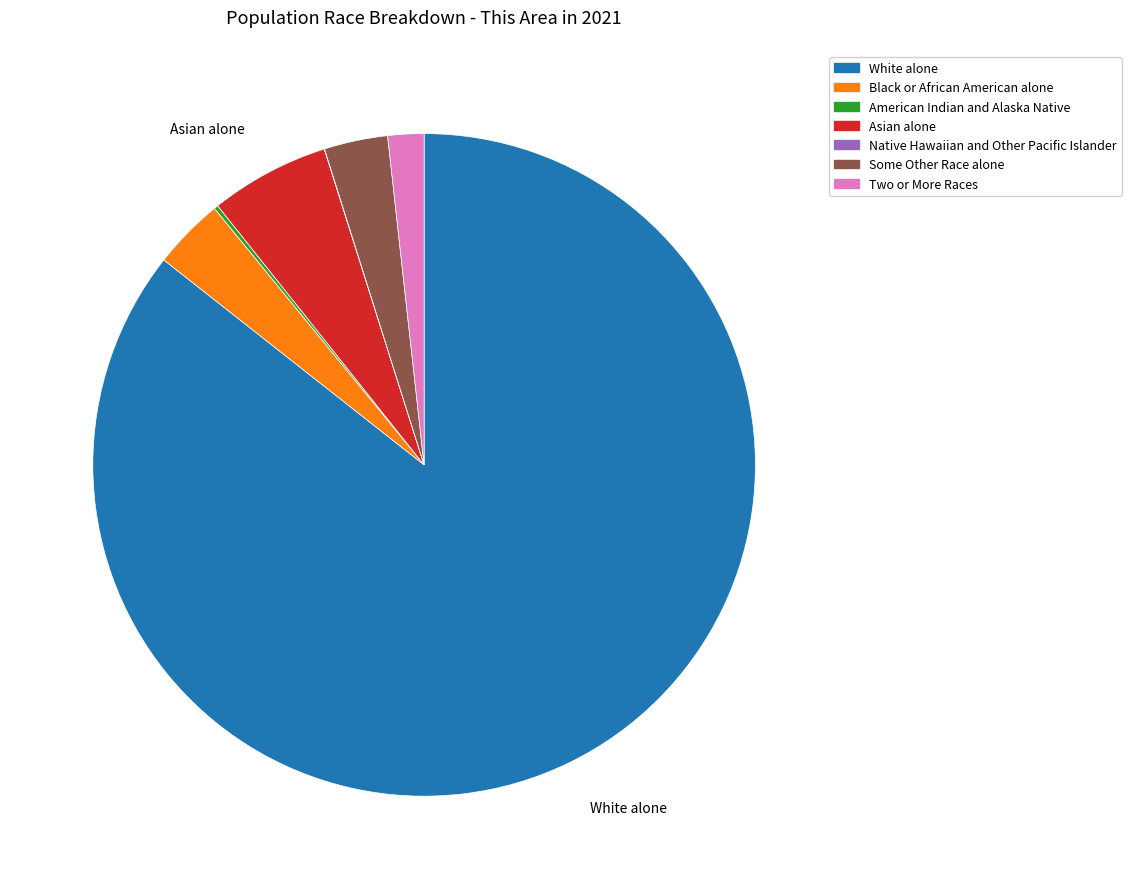

Which category accounts for the majority?

White alone